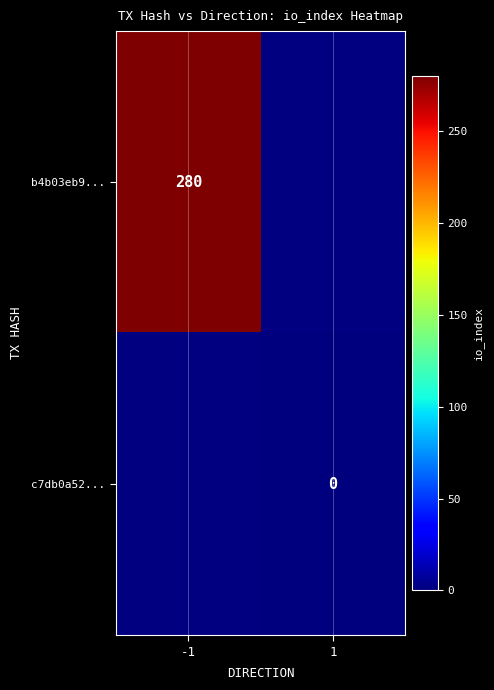

Which series has the largest range (max minus min)?

b4b03eb9...